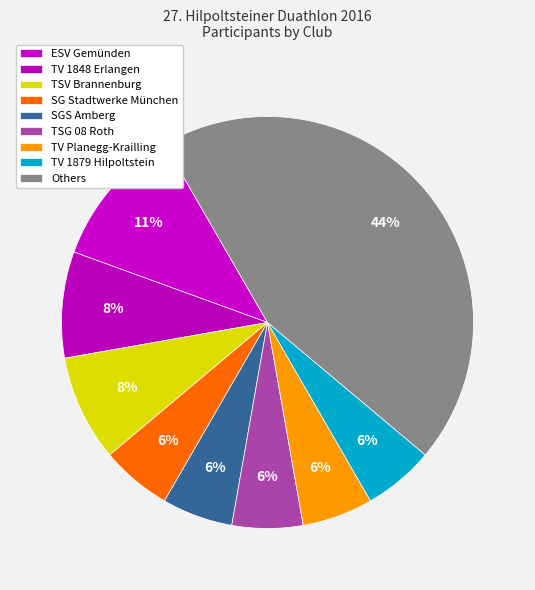

Is there any slice that represents more than half of the pie?

No